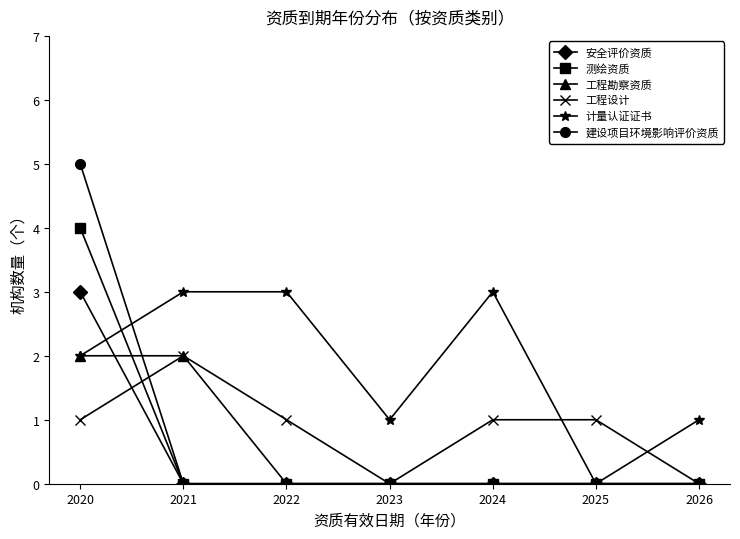

What is the spread (max minus min) of values at 2023?

1